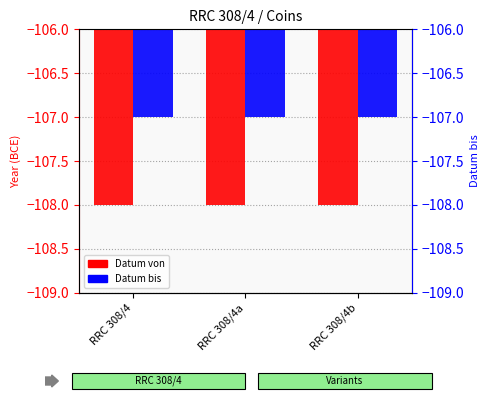

What is the label of the 3rd bar from the right?

RRC 308/4